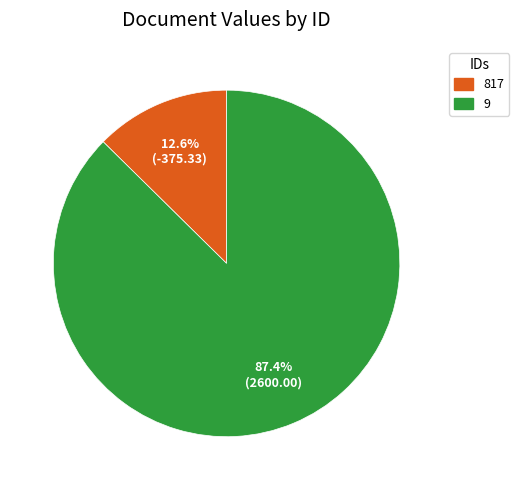

Is 817 the majority of the pie?

No